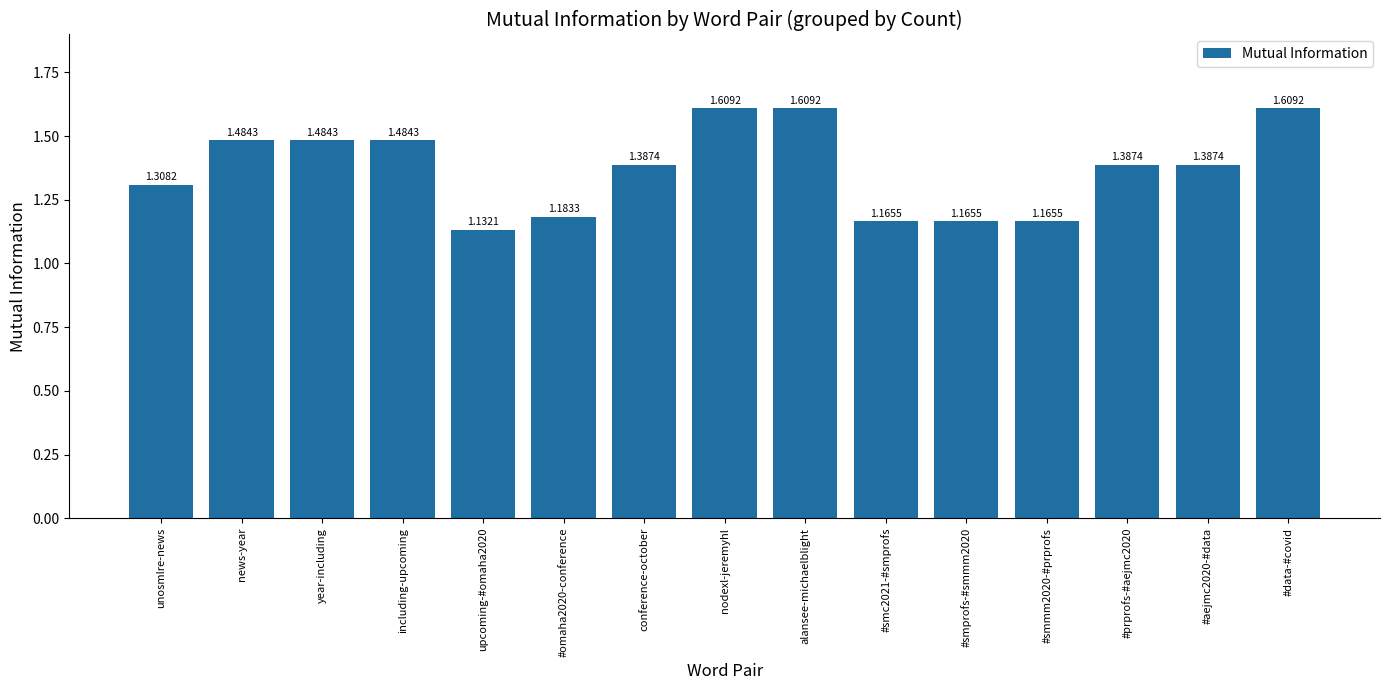

How many values are between 1 and 2?

15